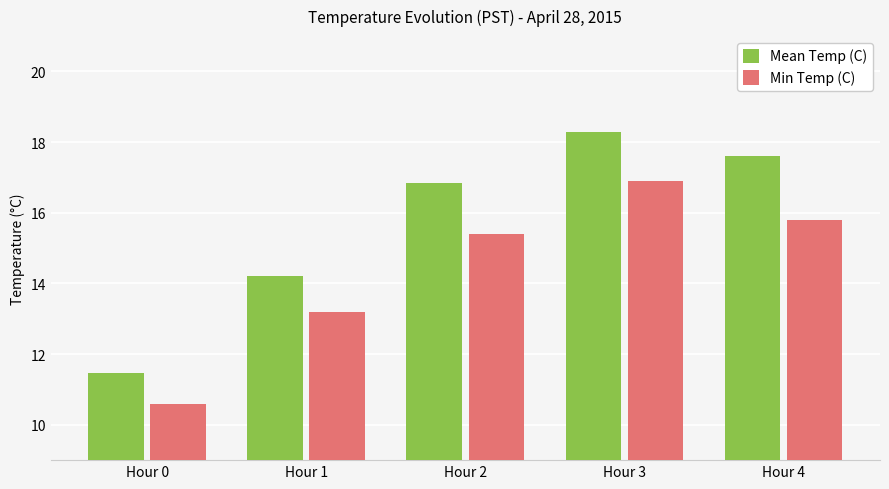

At which label does Mean Temp (C) first exceed 16?

Hour 2